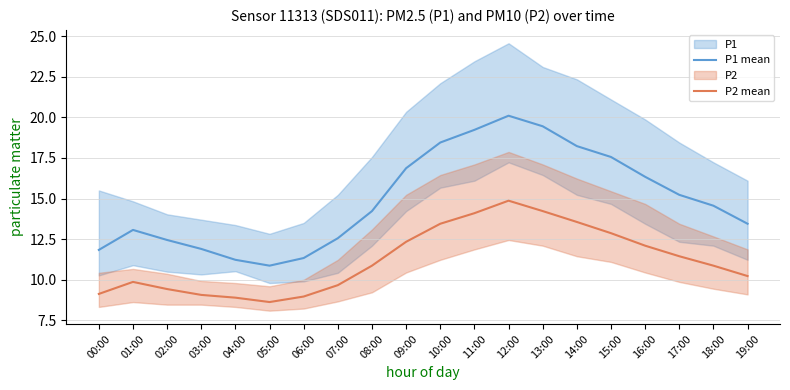

True or false: P1 mean and P2 mean intersect in this chart.

False